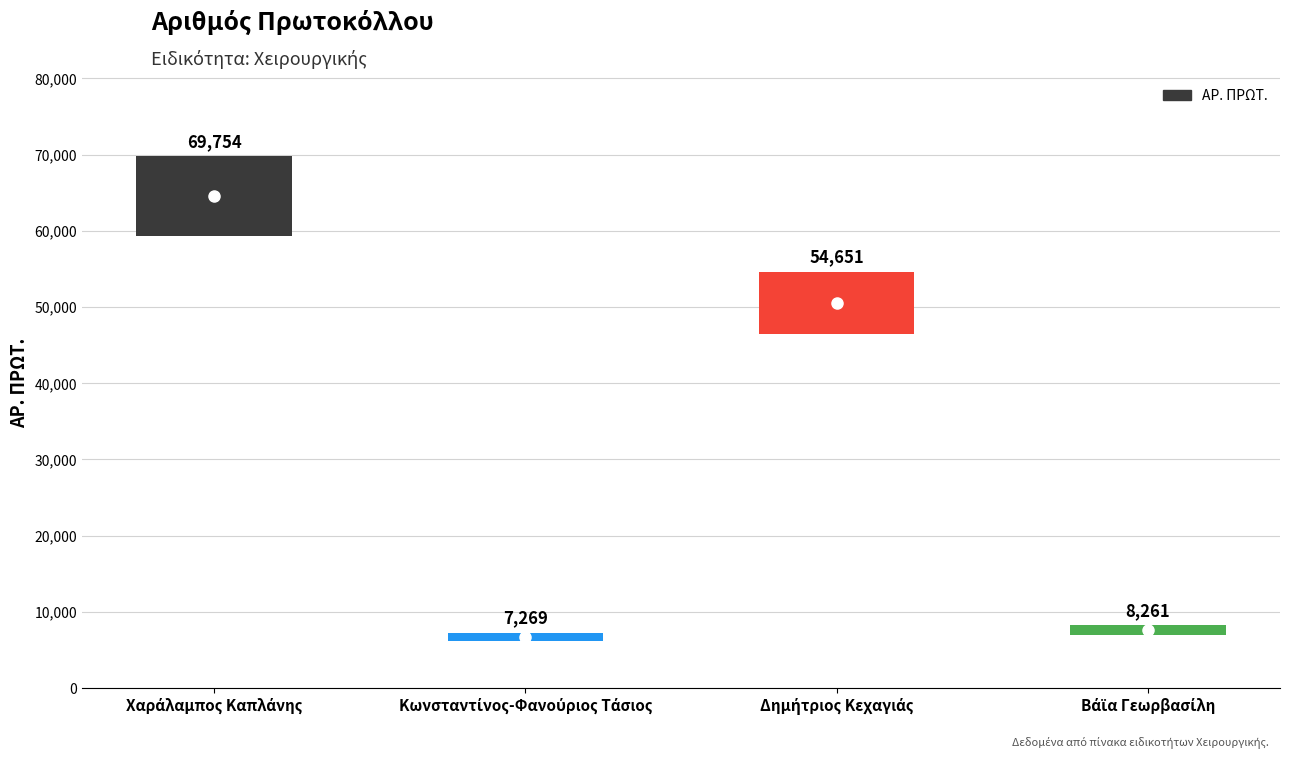

How many bars are there in total?

4